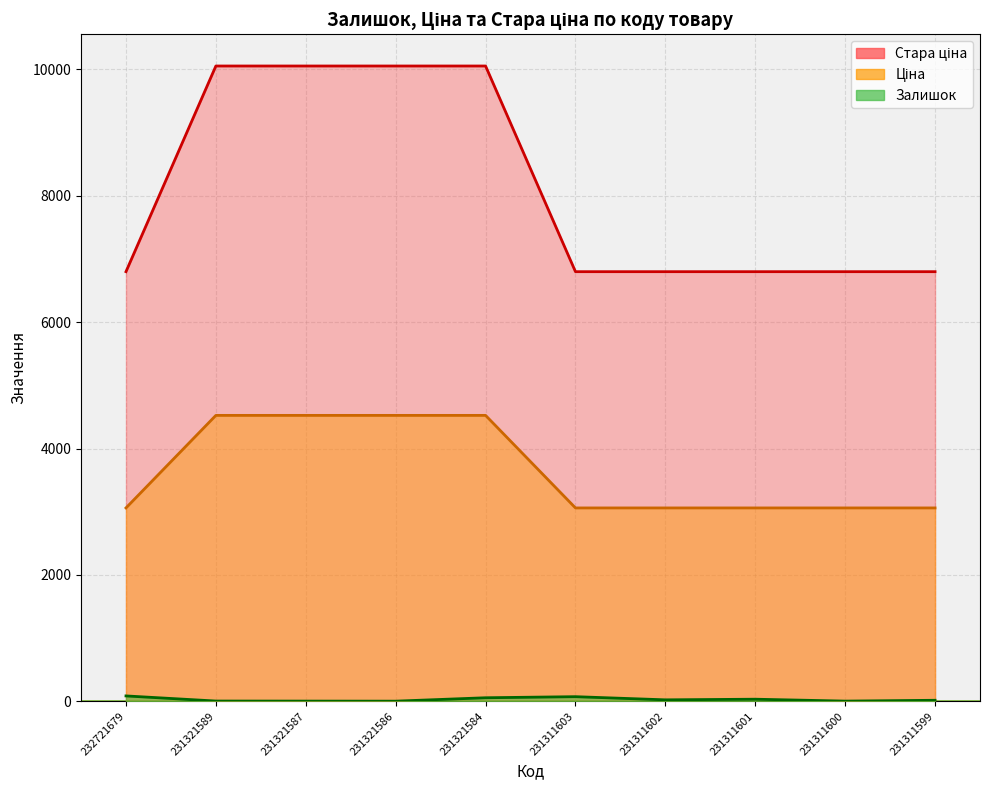

Which series has the largest range (max minus min)?

Стара ціна